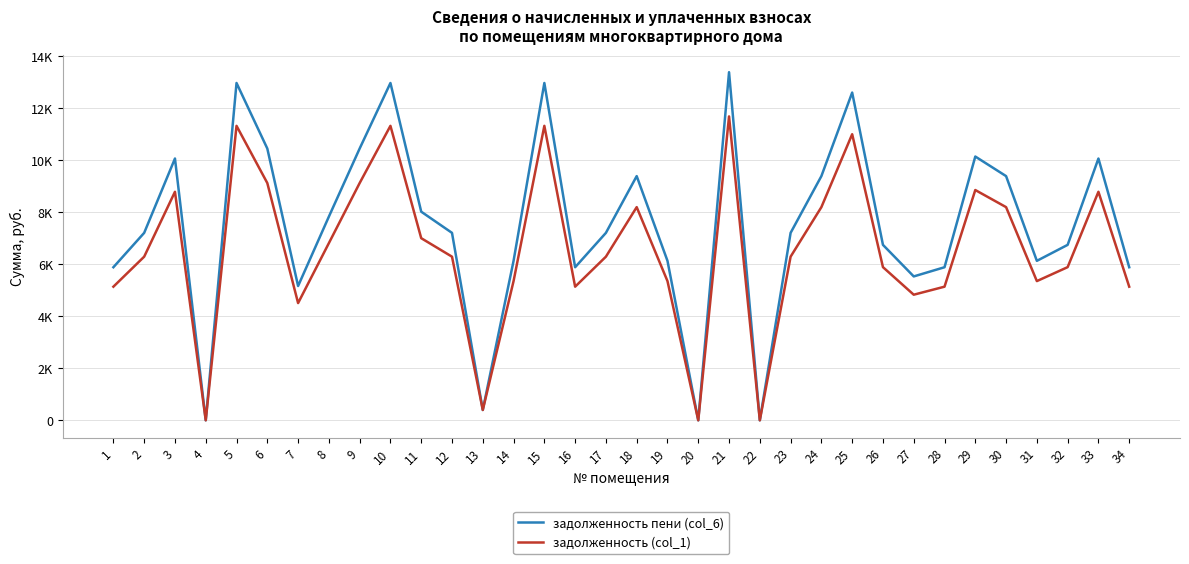

Does the chart display data point markers on the line(s)?

No